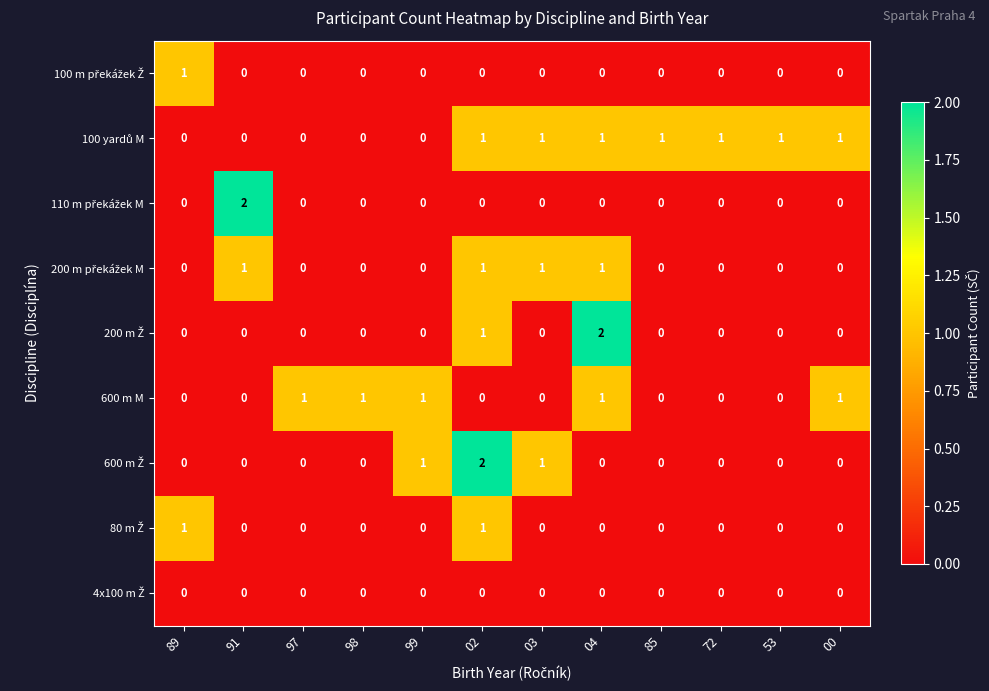

Is it true that 600 m M equals 2 at 97?

False